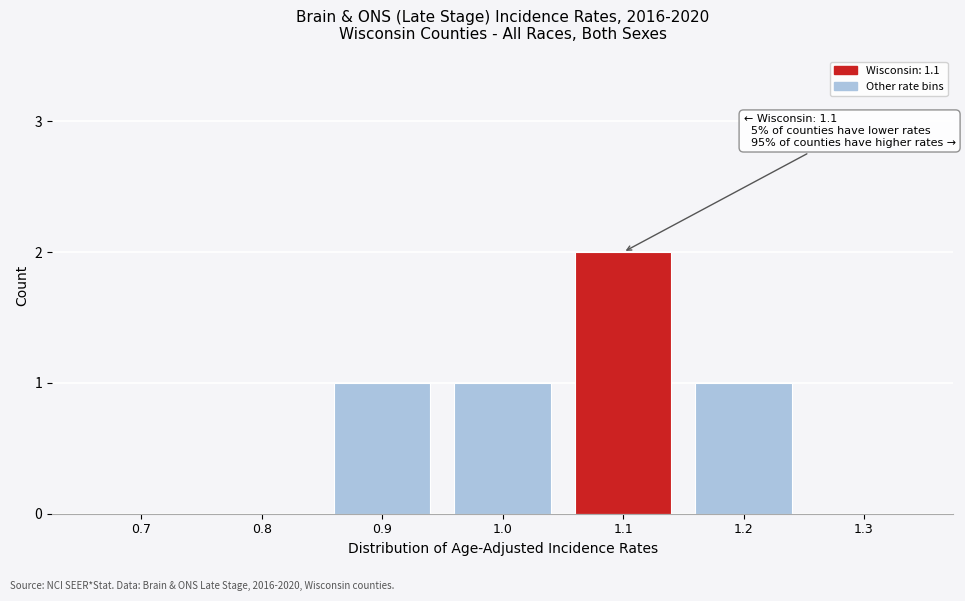

Reading left to right, list all the values displayed in this chart.

0.7=0	0.8=0	0.9=1	1.0=1	1.1=2	1.2=1	1.3=0